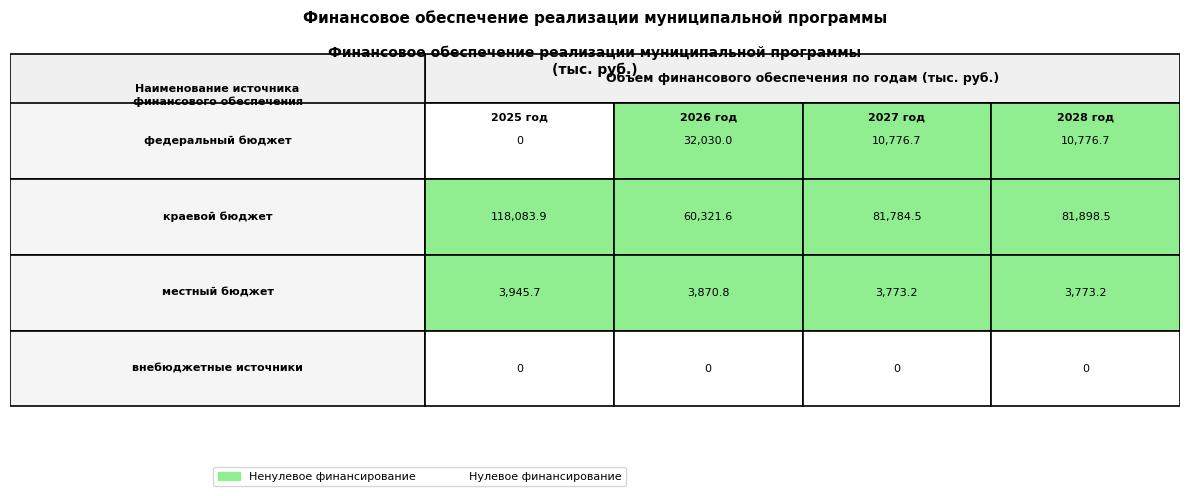

Which series has the largest total across all categories?

краевой бюджет